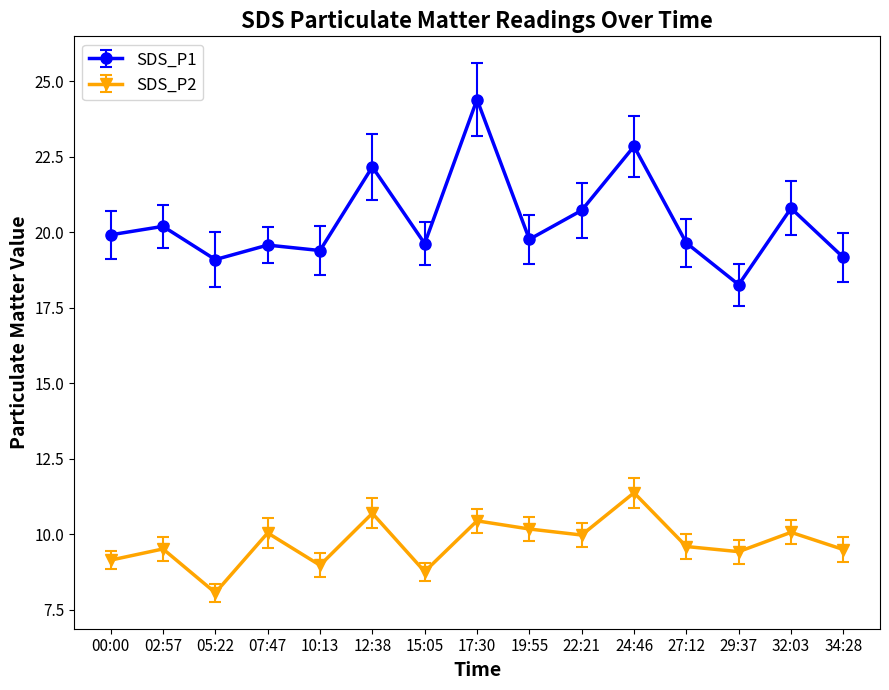

Is the value of SDS_P2 at 15:05 greater than the value of SDS_P1 at 15:05?

No